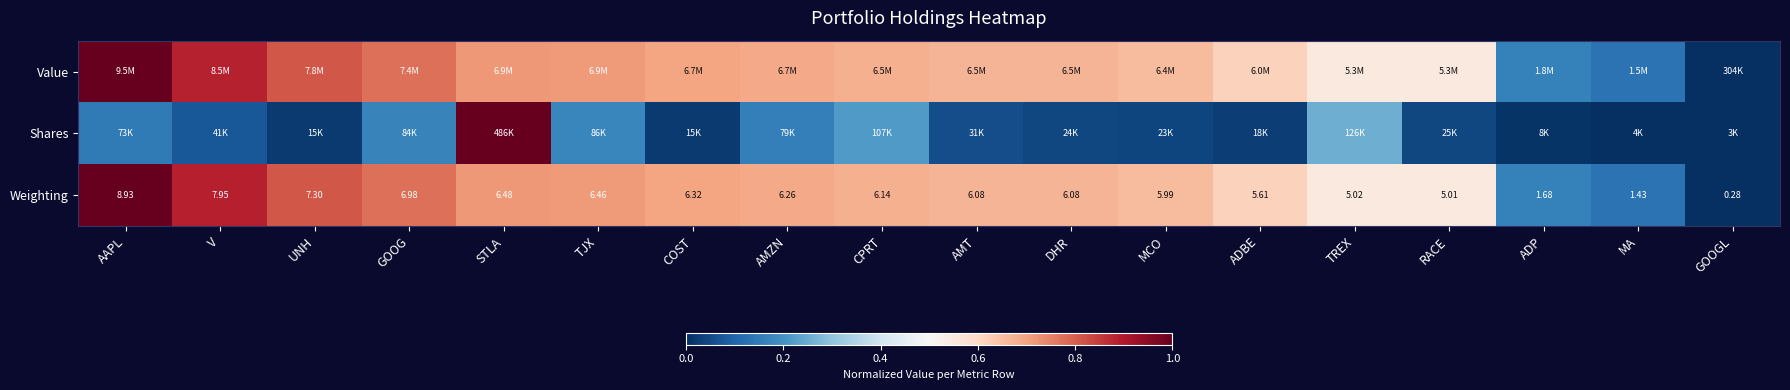

Where does the Weighting series first go above 6?

AAPL